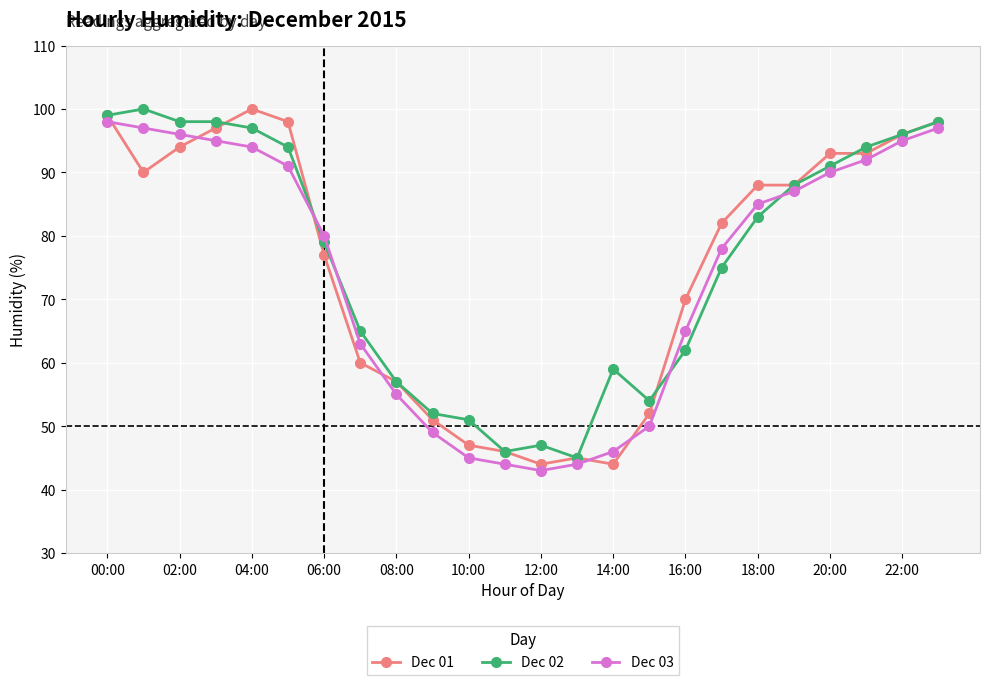

At how many categories does at least one series exceed 53?

19